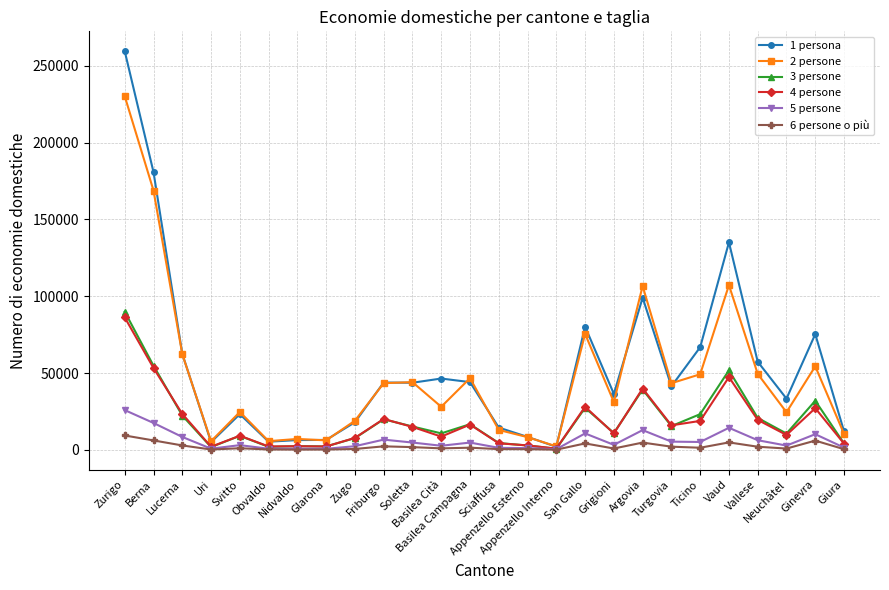

Which series has the largest total across all categories?

1 persona